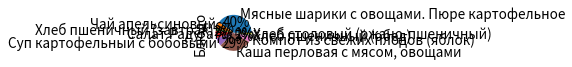

Between Каша перловая с мясом, овощами and Чай апельсиновый, which is larger?

Каша перловая с мясом, овощами